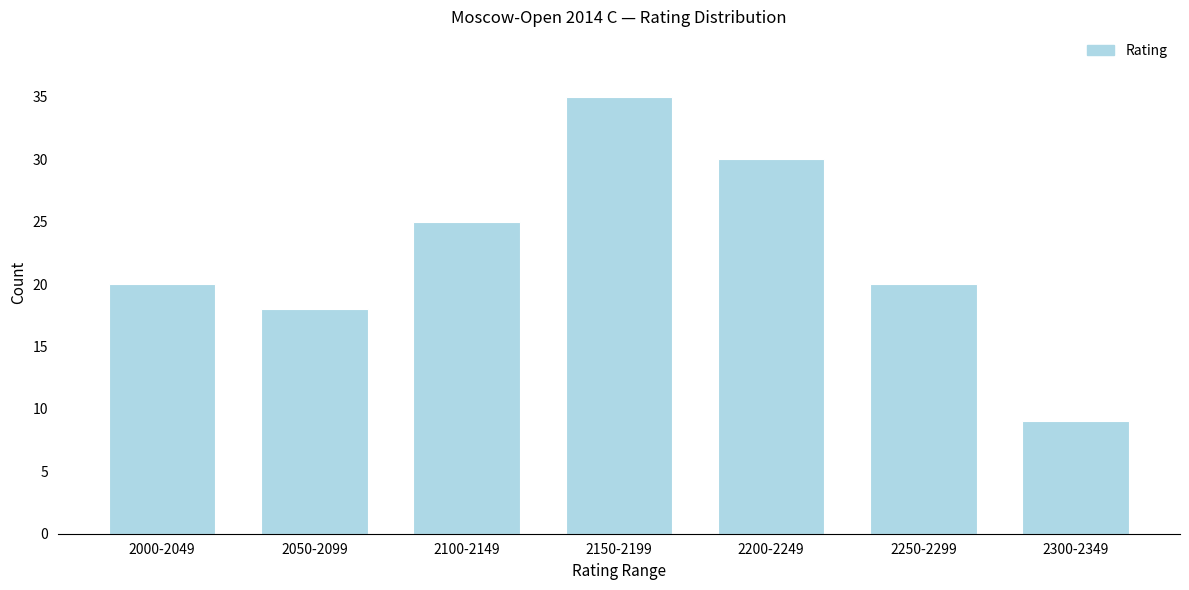

Reading left to right, what are all the values shown in this chart?

2000-2049=20	2050-2099=18	2100-2149=25	2150-2199=35	2200-2249=30	2250-2299=20	2300-2349=9